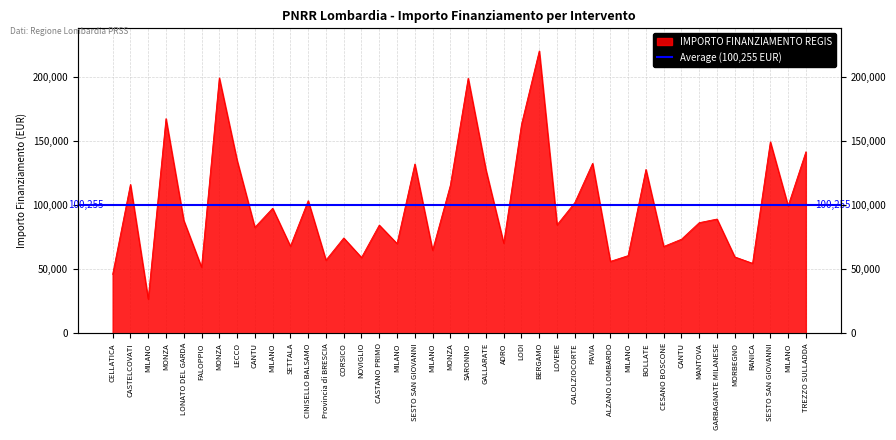

How many interior local peaks (higher than both neighbors) does the data have?

14